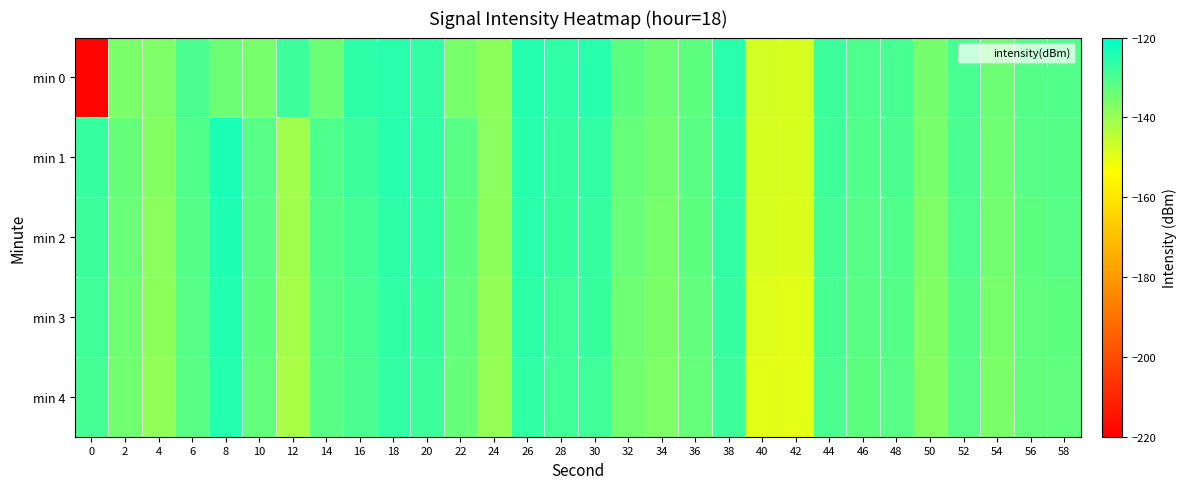

List the series in order of their peak value, lowest first.

min 4, min 0, min 3, min 2, min 1